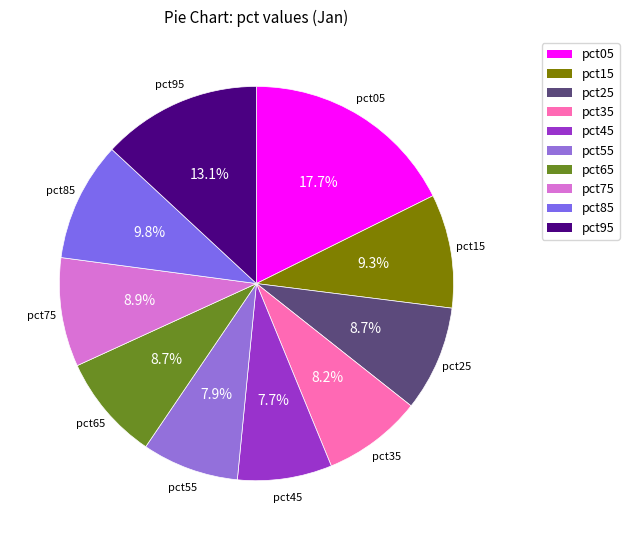

Do pct35 and pct95 together represent more than half of the pie?

No